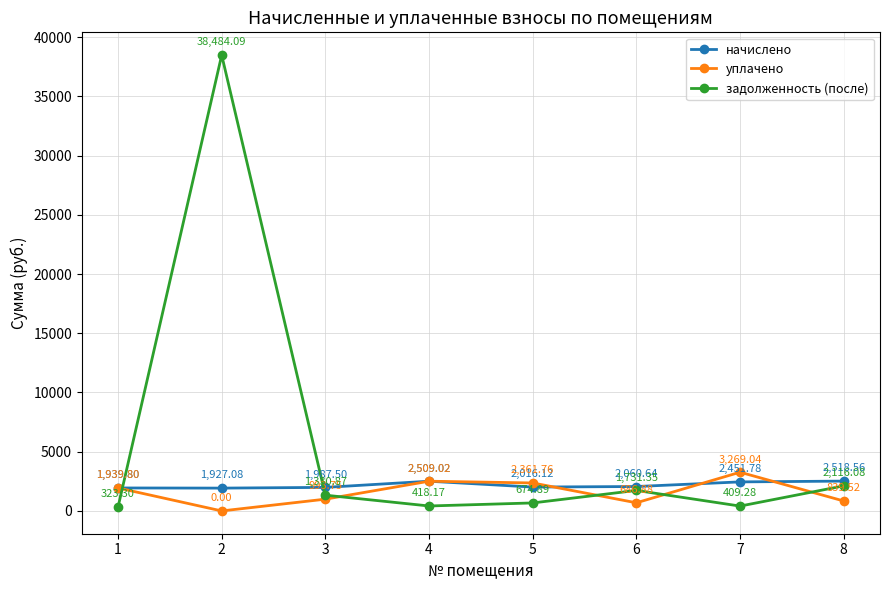

Is it true that задолженность (после) equals 11205.9 at 2?

False